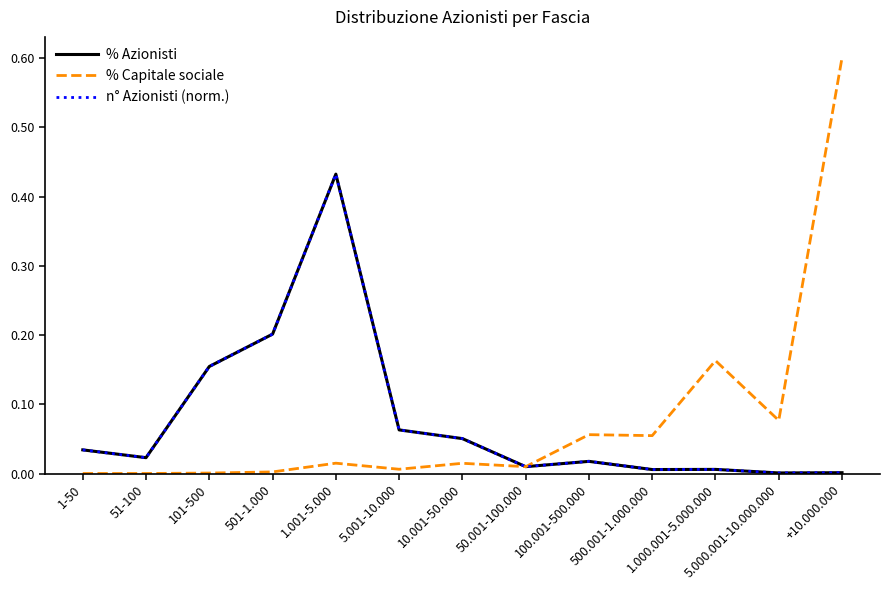

How many interior local peaks does the % Capitale sociale series have?

4